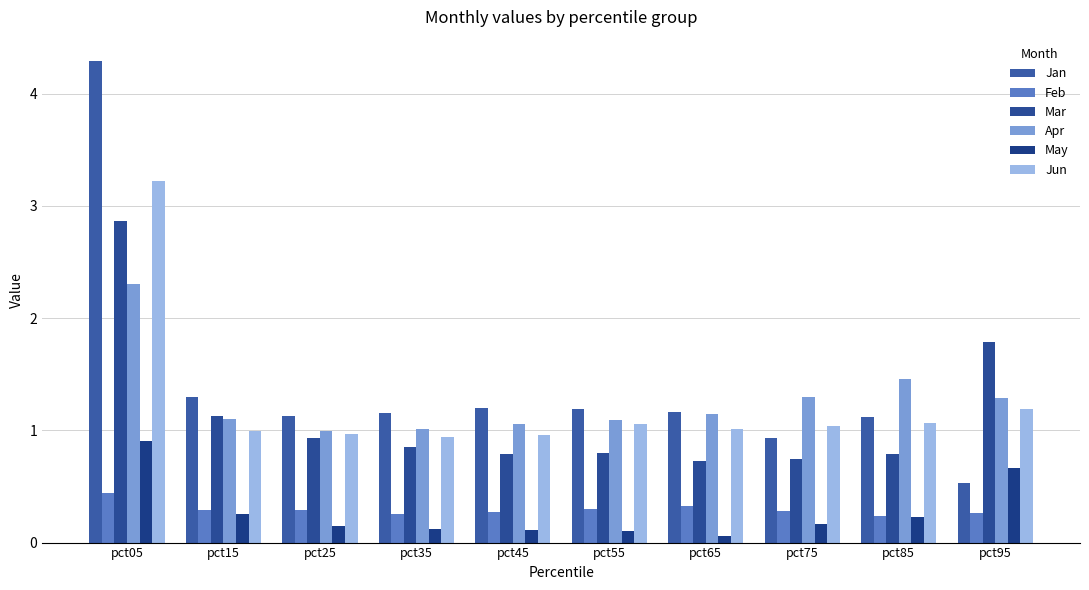

What is the value of the Feb bar at the 1st from the left?

0.4